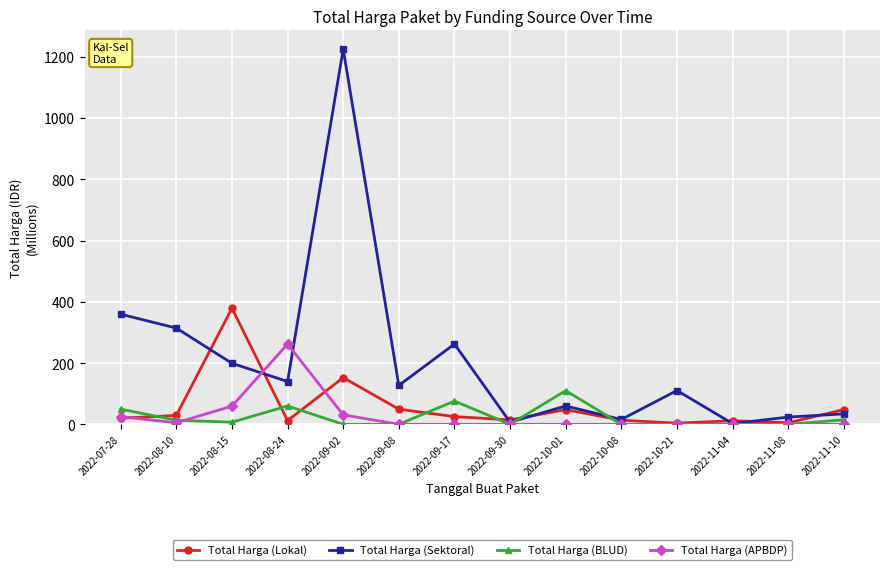

How many data points does each series have?

14